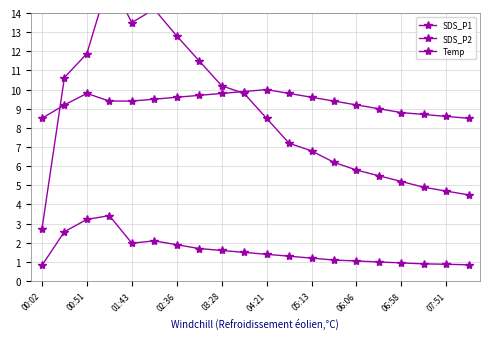

True or false: SDS_P2 has more than 0 points higher than both neighbors.

True